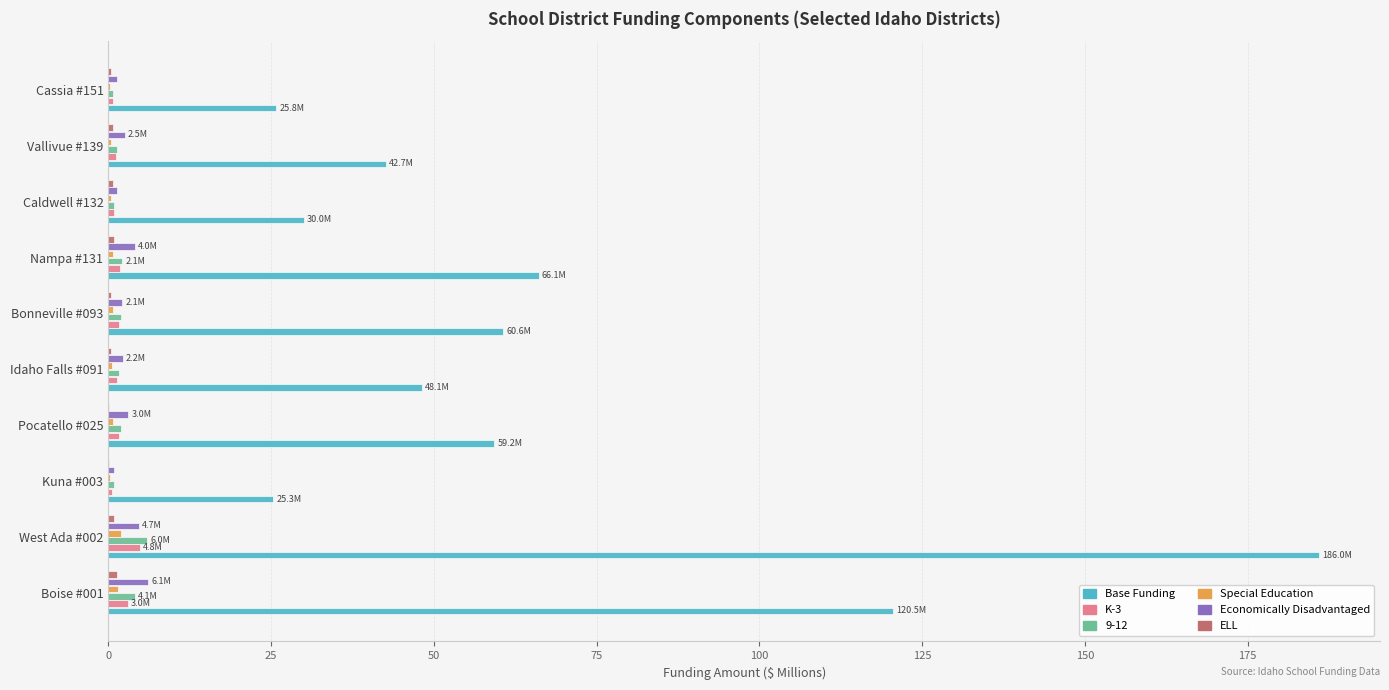

What is the sum of all 9-12 values?

21.5